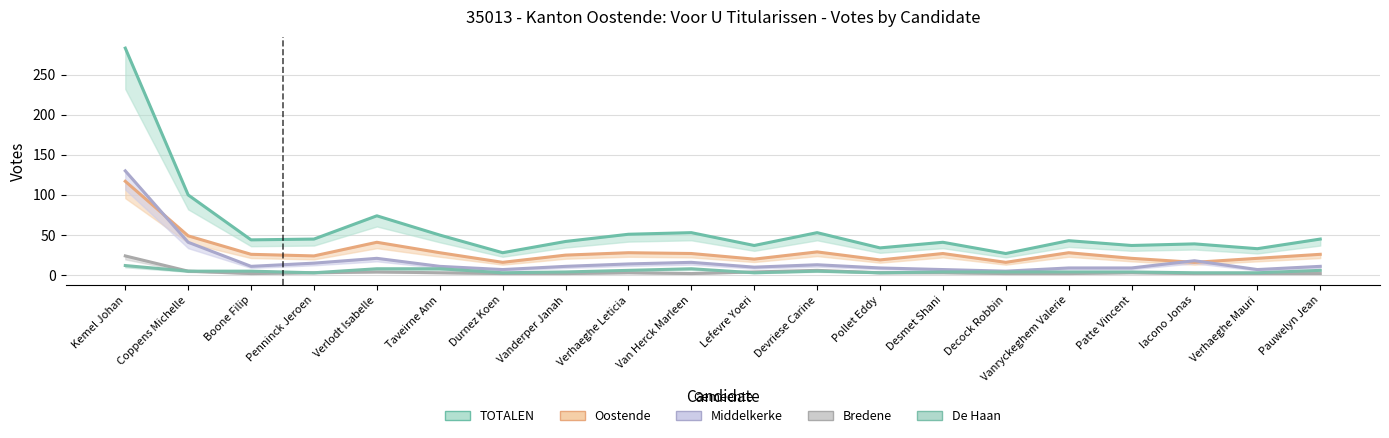

Read the TOTALEN value at Vanryckeghem Valerie.

43